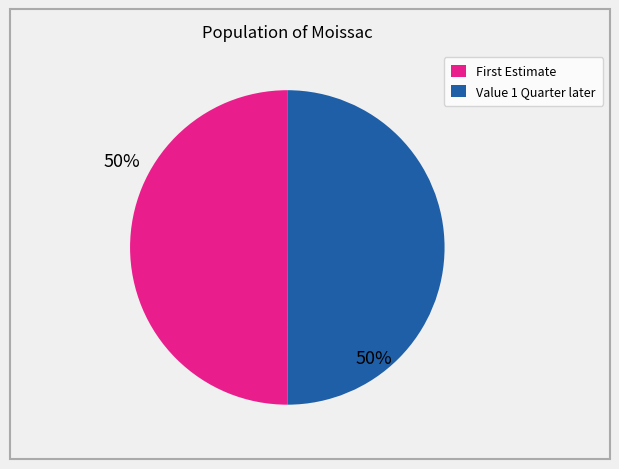

True or false: Value 1 Quarter later accounts for 50% of the total.

True